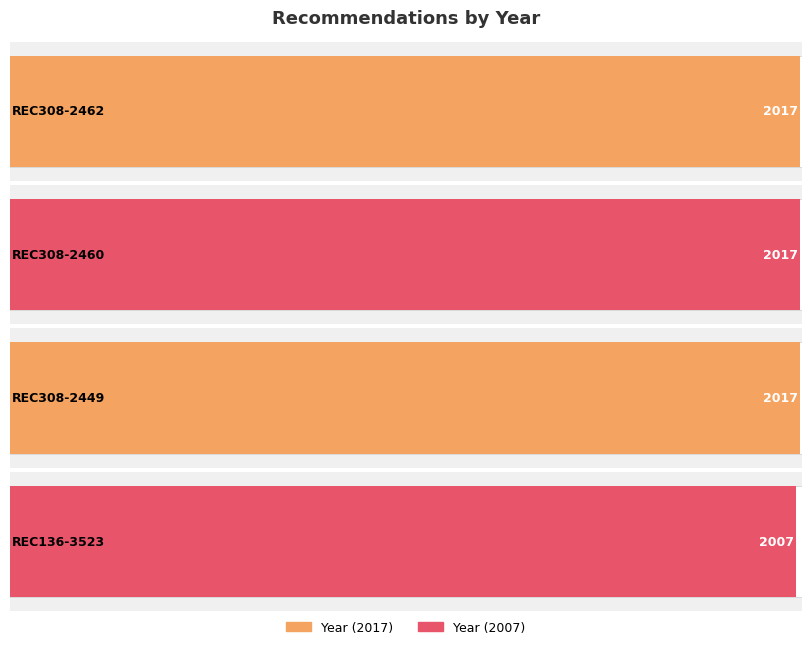

The chart shows a value of 2017 at REC308-2462. True or false?

True